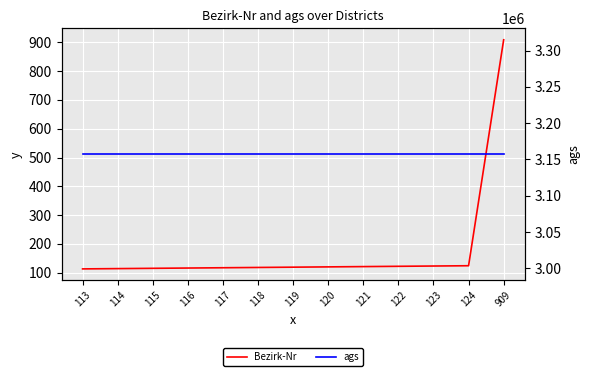

Is it true that ags equals 4644812 at 120?

False